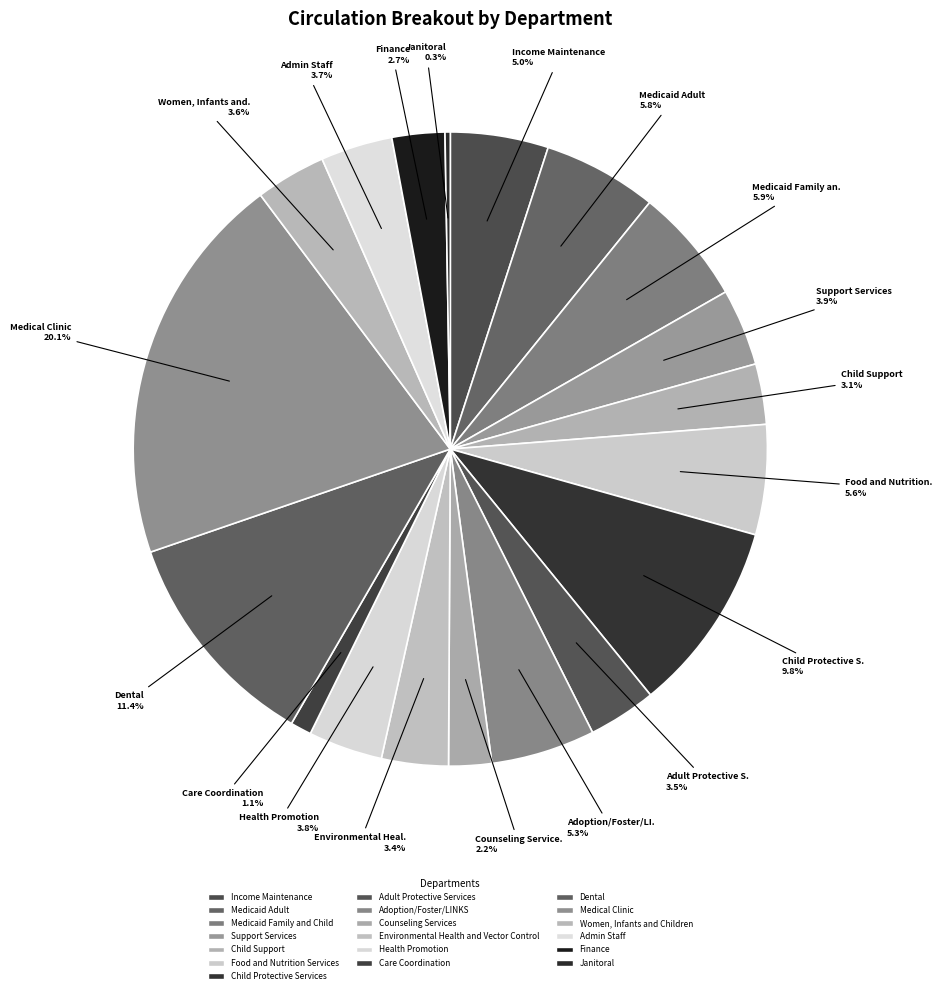

True or false: Dental accounts for 1% of the total.

False